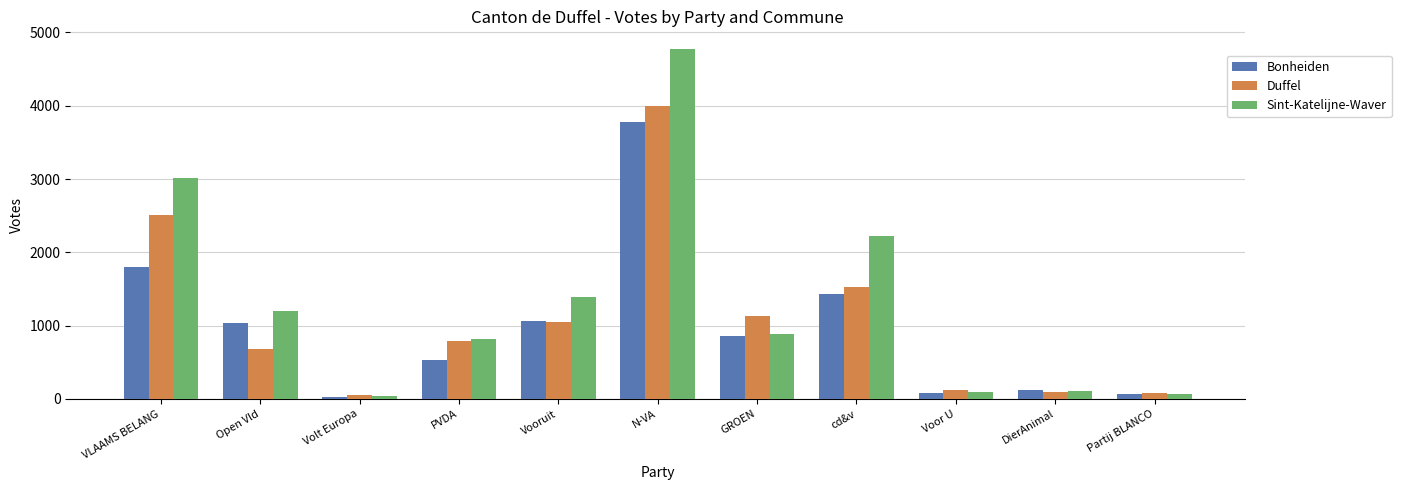

True or false: Sint-Katelijne-Waver has a value of 360 at Open Vld.

False